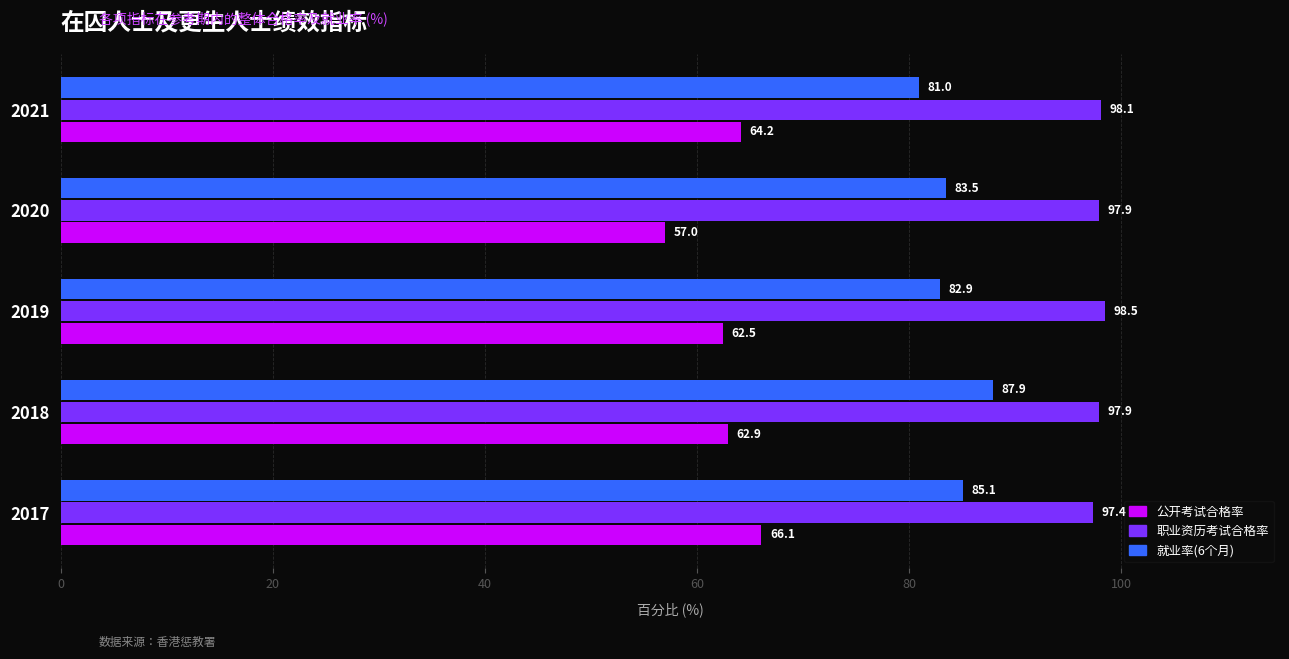

At which category does the chart reach its minimum across all series?

2020